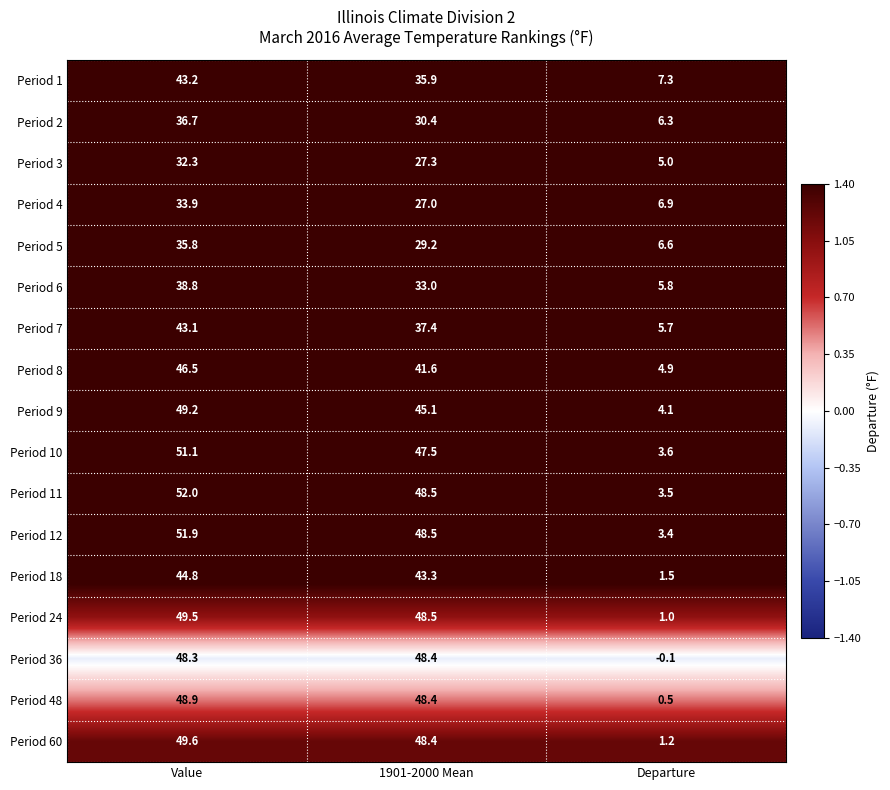

Which series changed the most between Value and 1901-2000 Mean?

Period 1